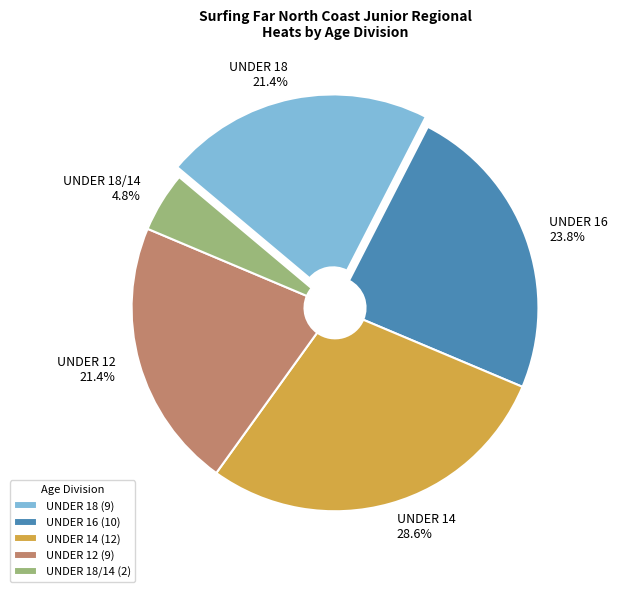

The UNDER 18 slice represents 21% of the pie. True or false?

True